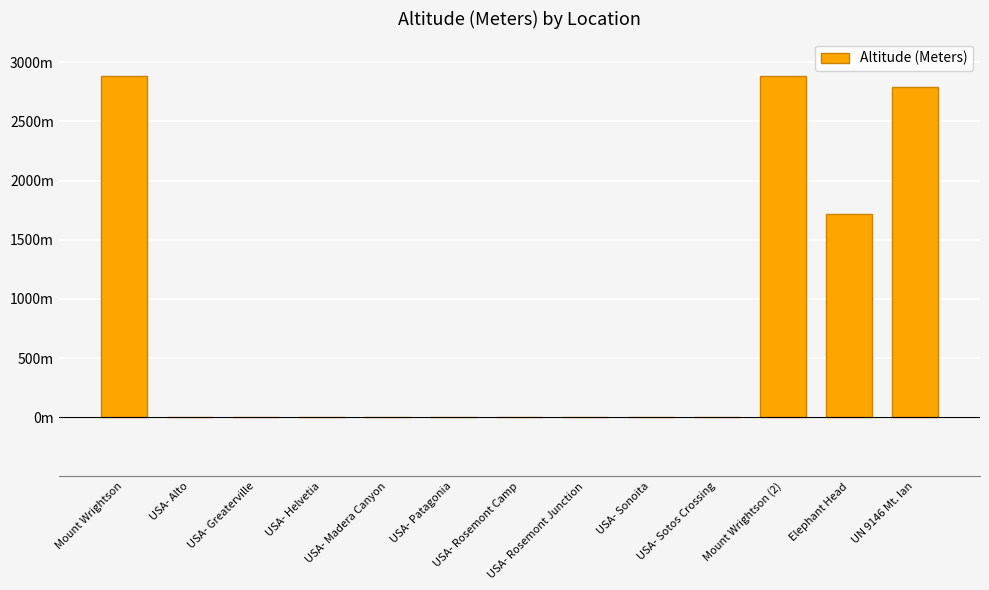

What is the difference between the maximum and minimum values?

2882